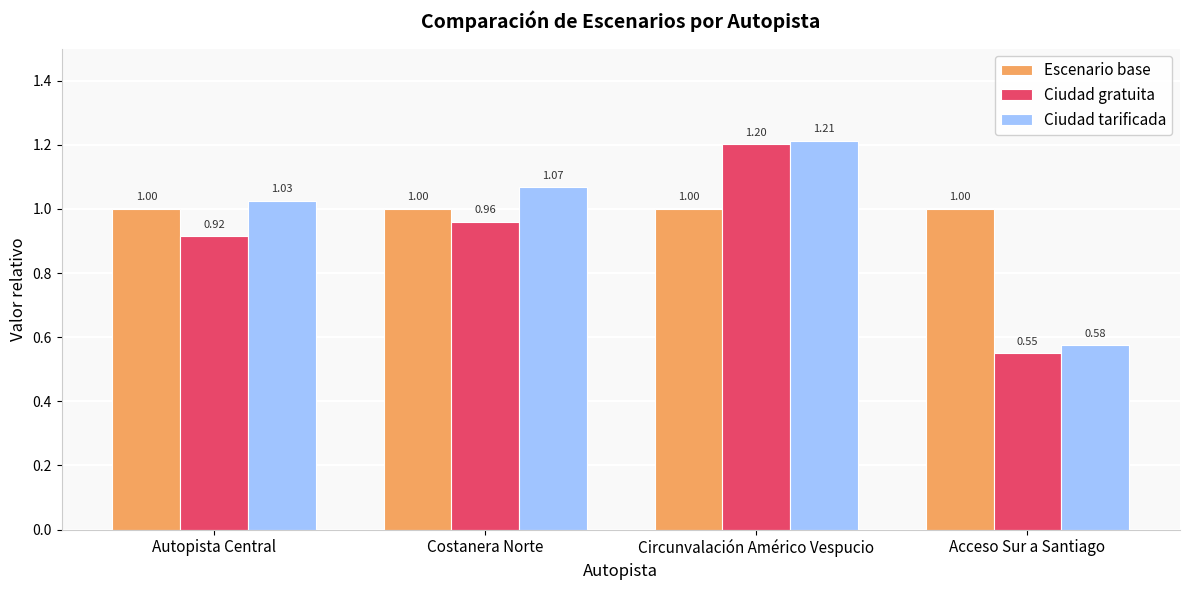

List the series in order of their overall mean, lowest first.

Ciudad gratuita, Ciudad tarificada, Escenario base